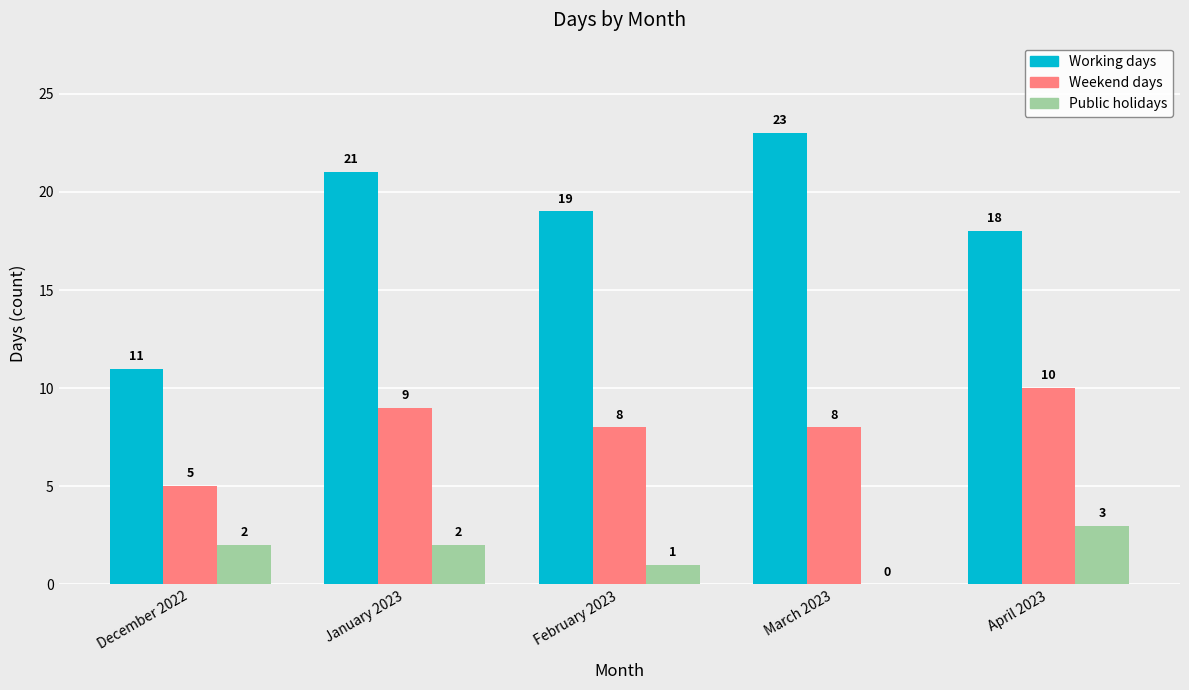

What is the sum of all Working days values?

92